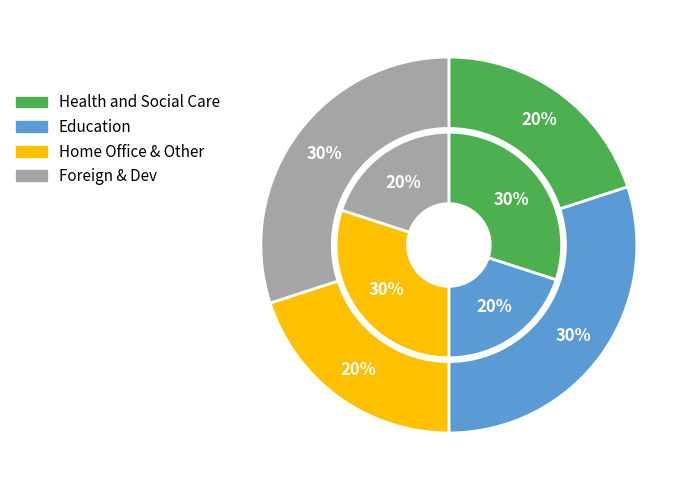

Does Education account for over 50% of the chart?

No